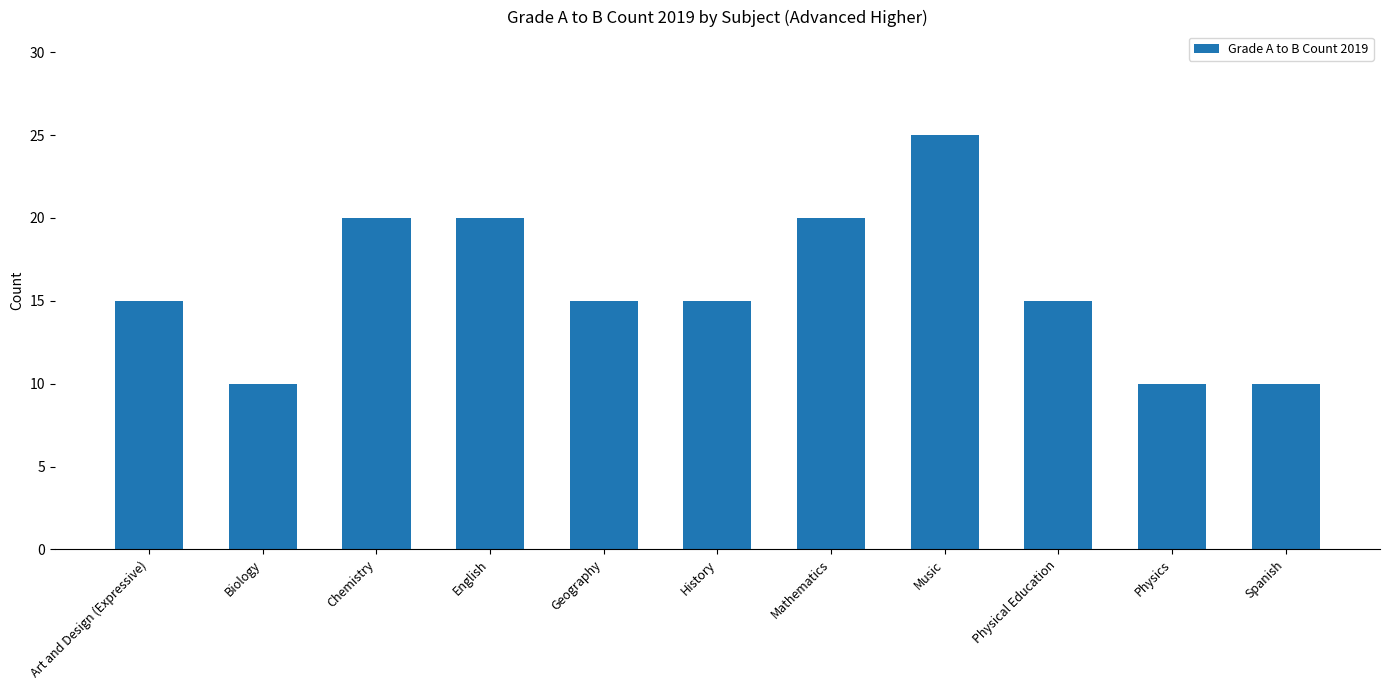

Which category has the highest value across all series?

Music